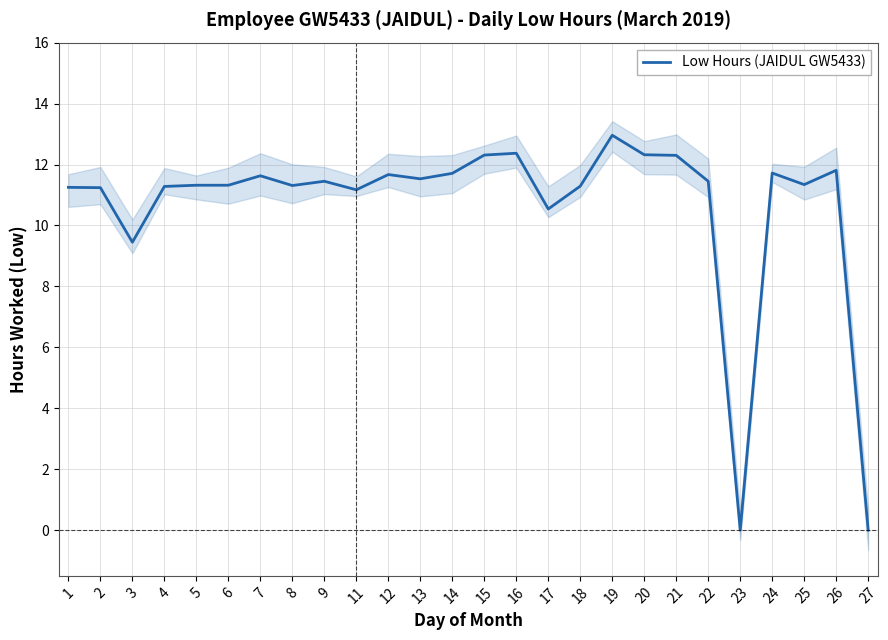

How many lines are shown in the chart?

1